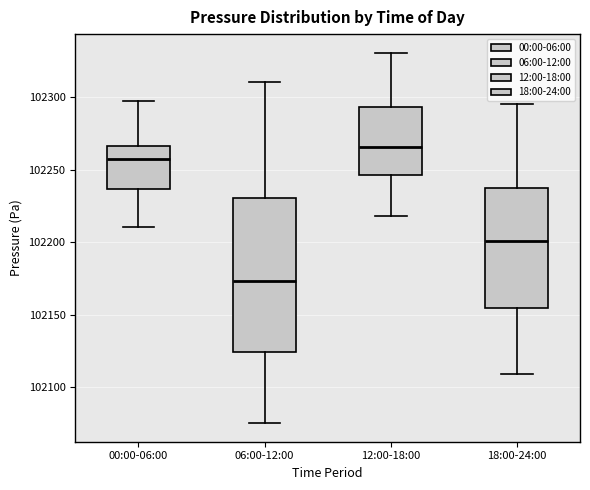

Reading left to right, transcribe this box plot: for each box, give where its median line is, the range the box spans, and where its two whiskers end, as read against the y-axis. The values are not printed on the chart, so give them approximately, as read against the axis.

00:00-06:00: median 102255, box 102235 to 102265, whiskers 102210 to 102300
06:00-12:00: median 102175, box 102125 to 102230, whiskers 102075 to 102310
12:00-18:00: median 102265, box 102245 to 102295, whiskers 102220 to 102330
18:00-24:00: median 102200, box 102155 to 102235, whiskers 102110 to 102295